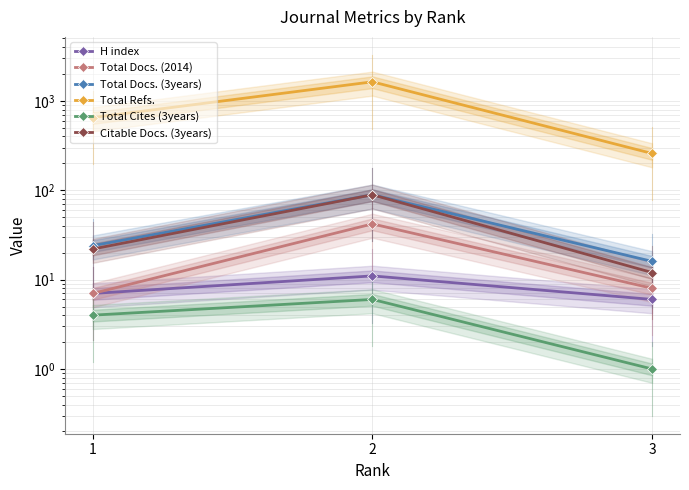

Where is Total Docs. (3years) nearest to the value 52?

1